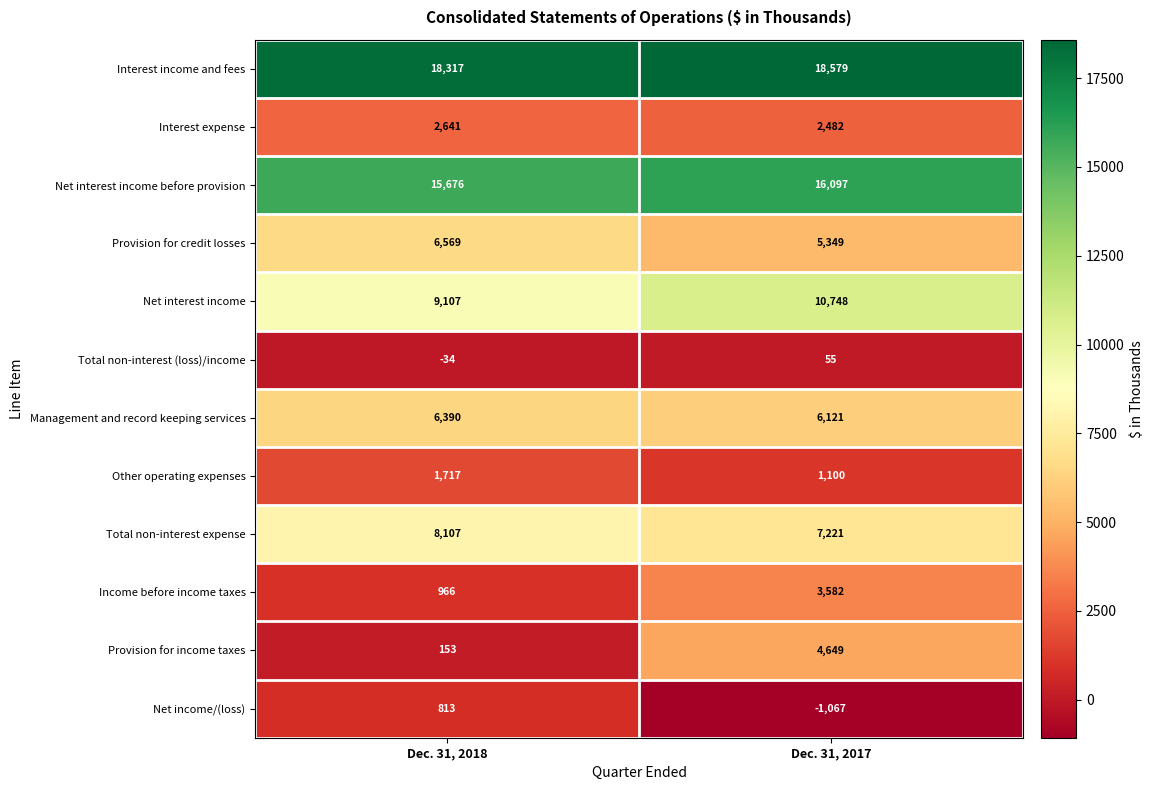

Which series has the largest total across all categories?

Interest income and fees